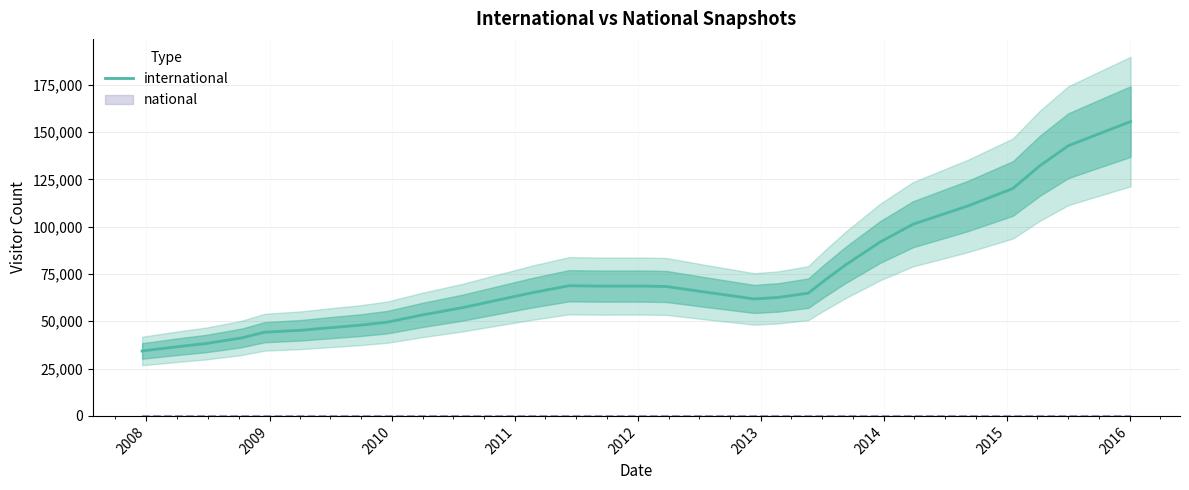

What is the difference between the second highest and minimum values?

114701.5